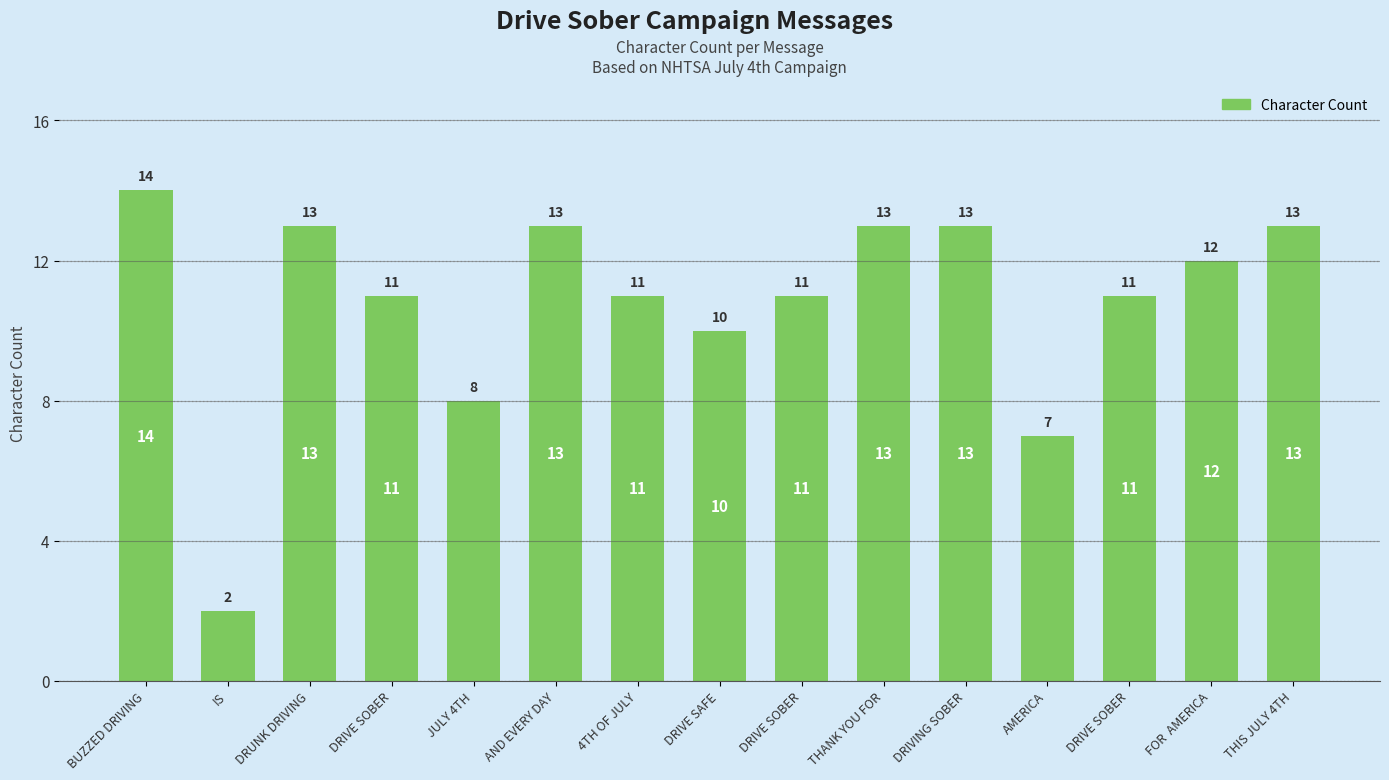

How many categories are shown in the chart?

15